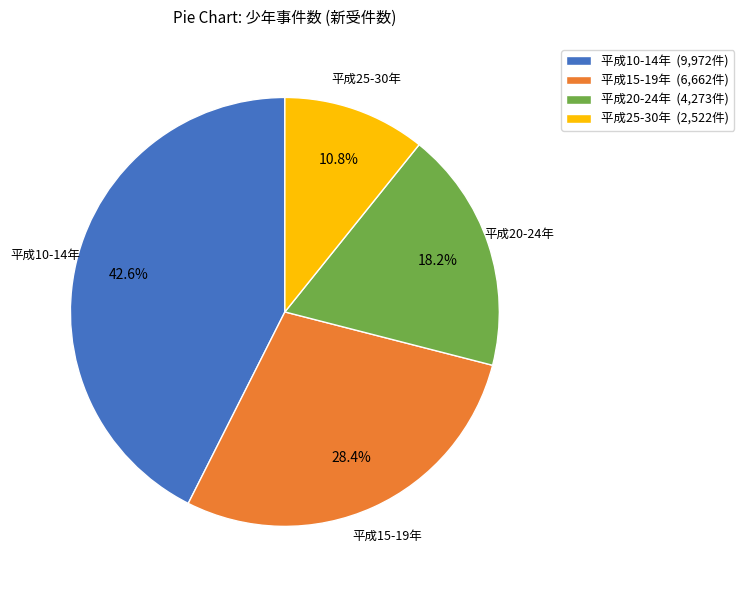

What is the total percentage of 平成25-30年 (2,522件) and 平成20-24年 (4,273件)?

29.0%